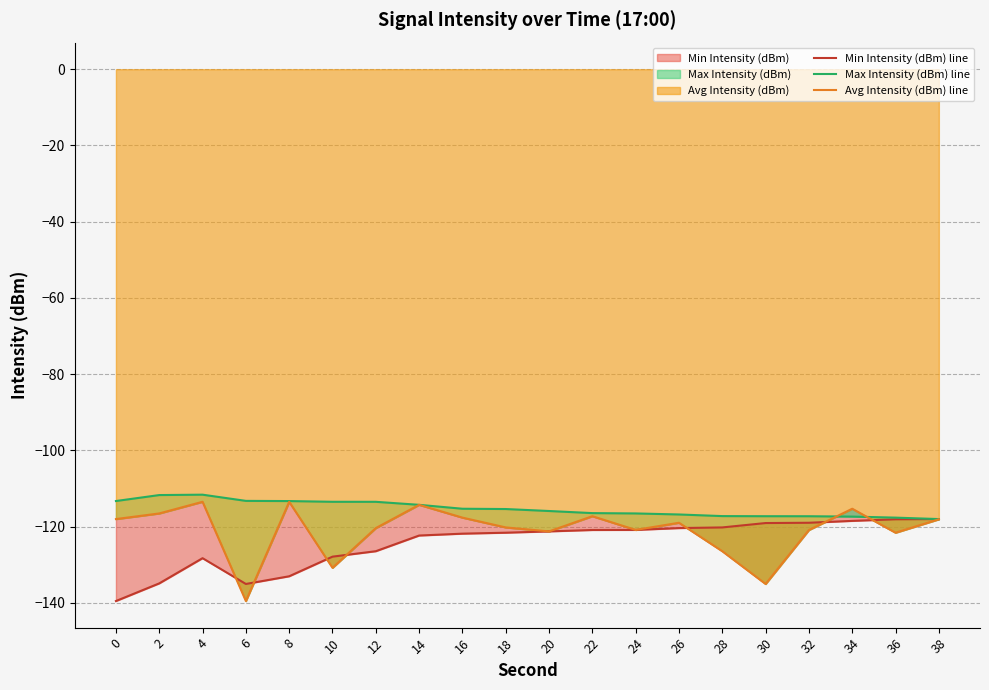

What is the average value of the Avg Intensity (dBm) line series?

-121.0